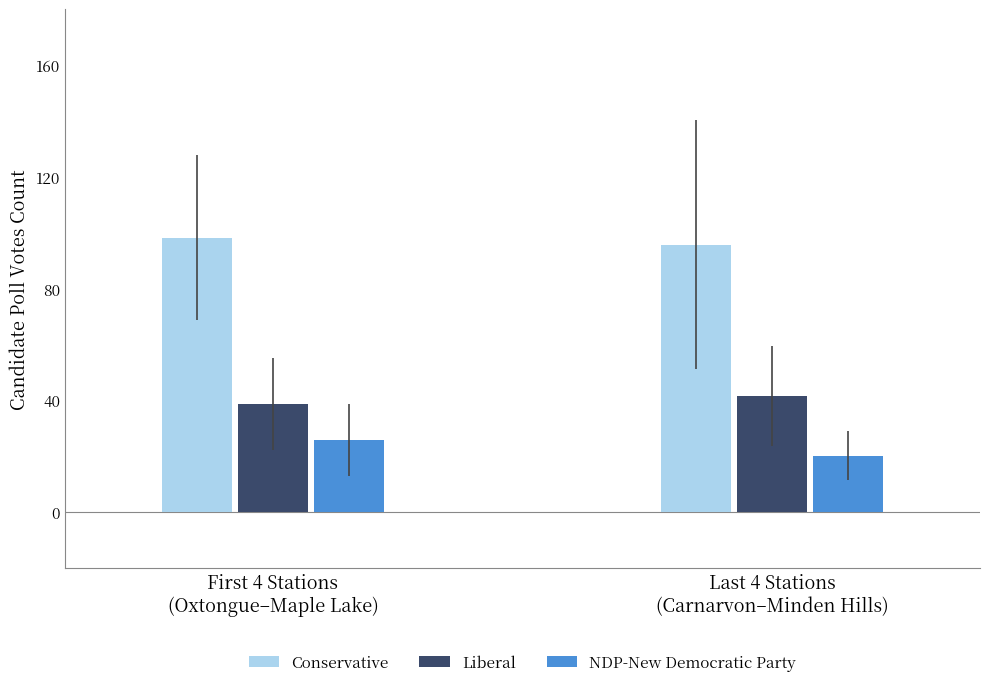

List the series in order of their overall mean, highest first.

Conservative, Liberal, NDP-New Democratic Party